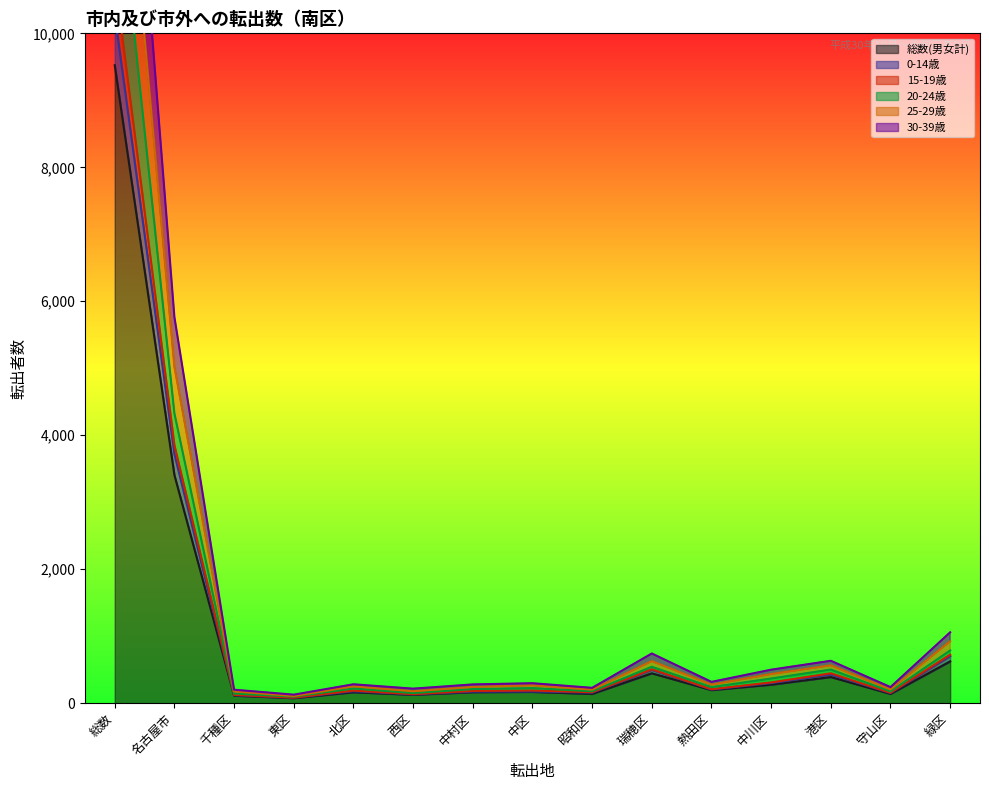

The value of 20-24歳 at 西区 is 150. True or false?

False